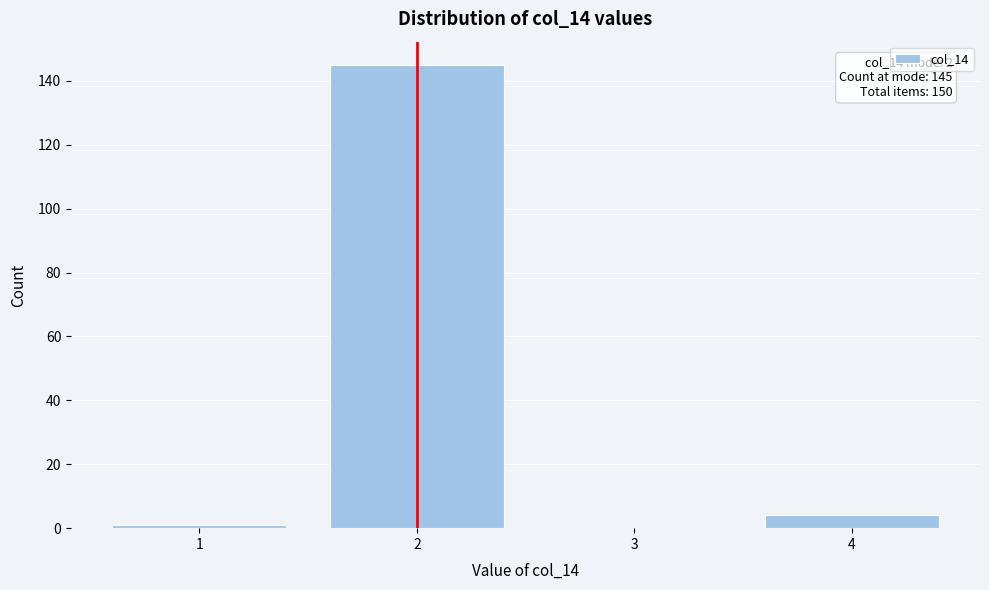

Reading right to left, extract all data points from this chart.

4=4	3=0	2=145	1=1